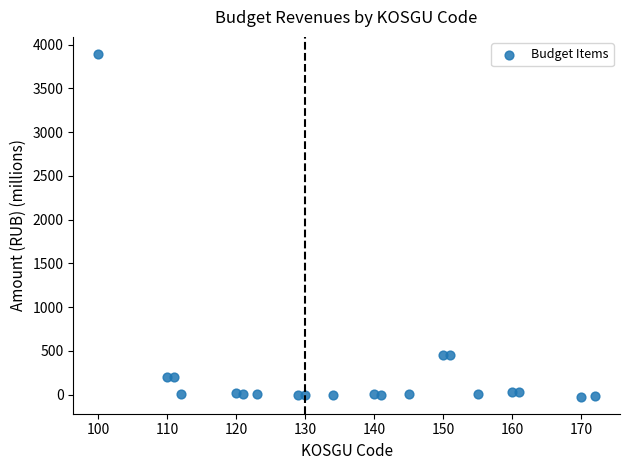

What is the range of Y values (max minus min)?

3916.5